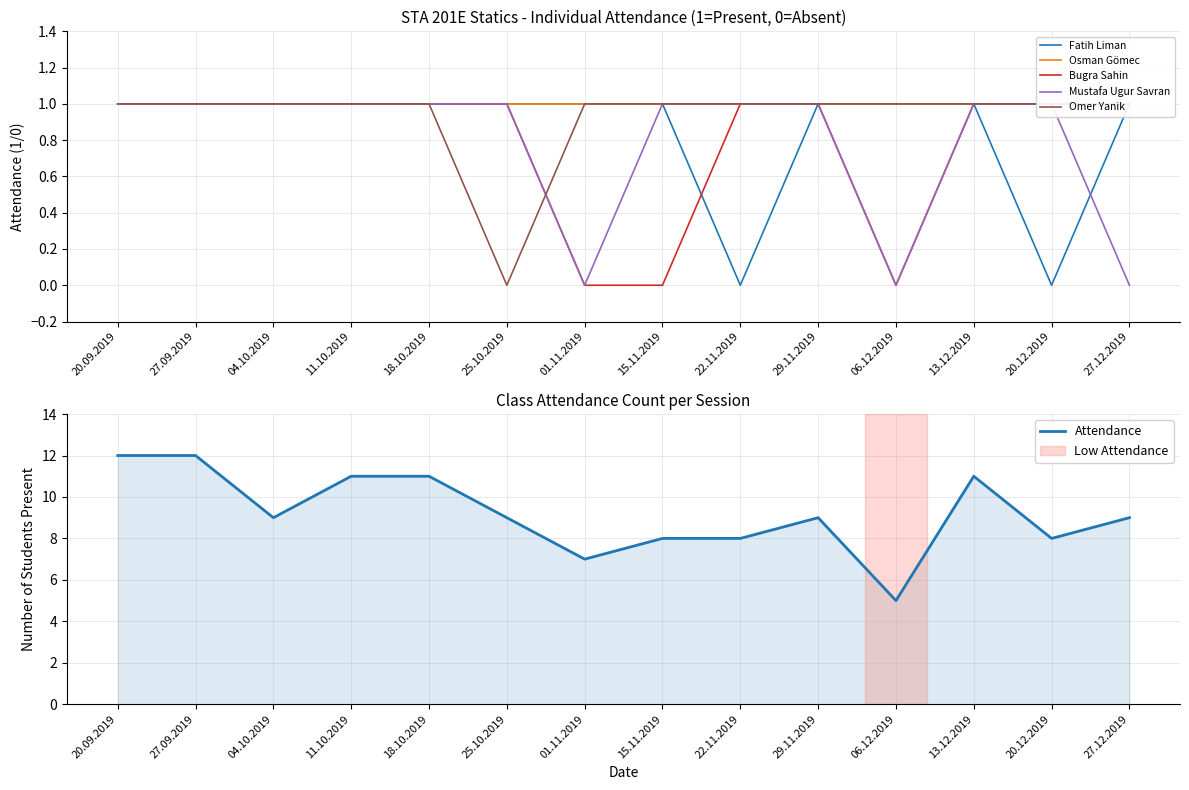

Is the value of Fatih Liman at 01.11.2019 greater than the value of Bugra Sahin at 06.12.2019?

Yes